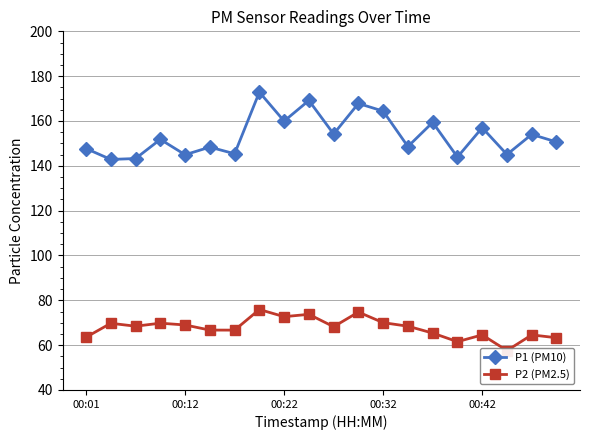

True or false: P2 (PM2.5) and P1 (PM10) cross at least once.

False